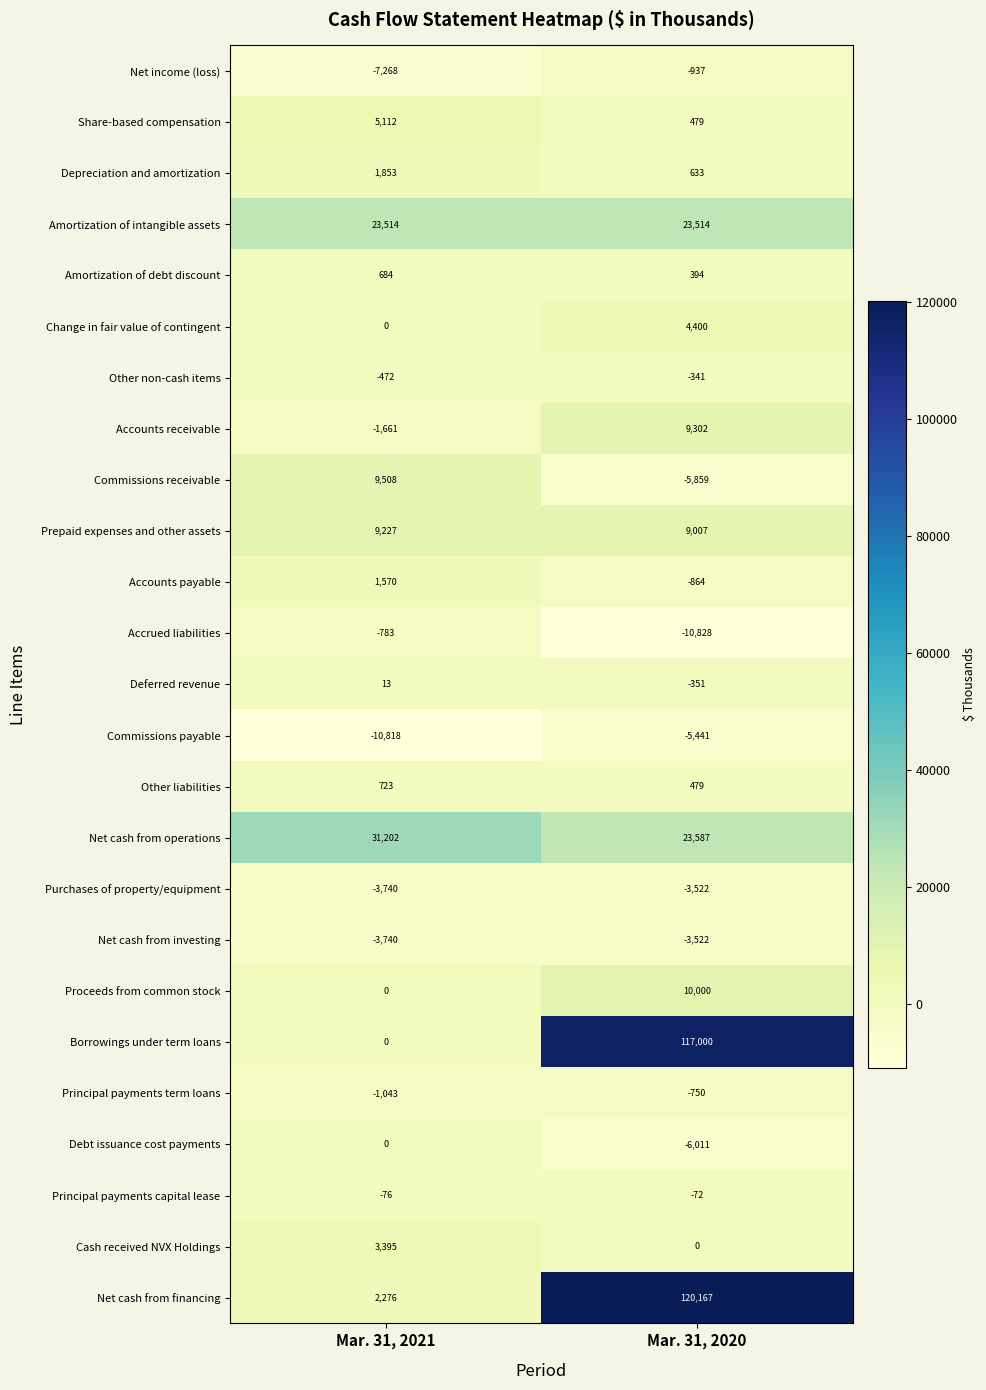

Read the Net cash from investing value at Mar. 31, 2020, to the nearest 10.

-3520